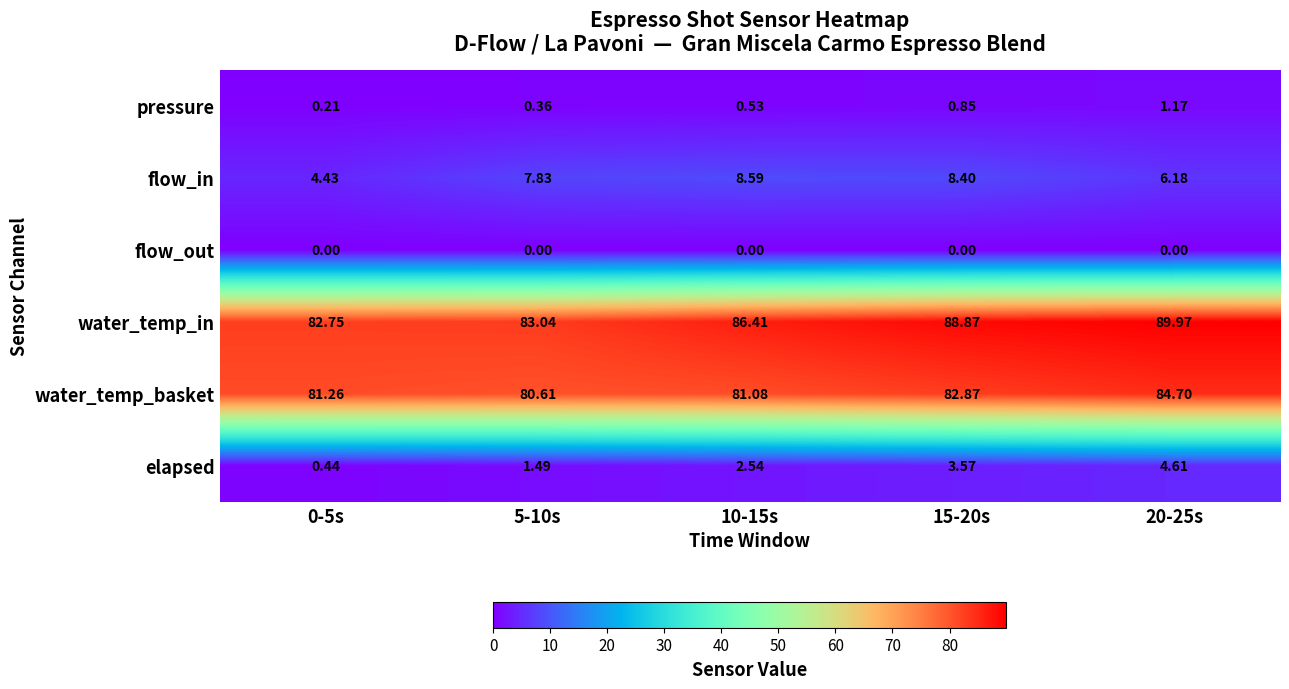

How many series are shown in this chart?

6